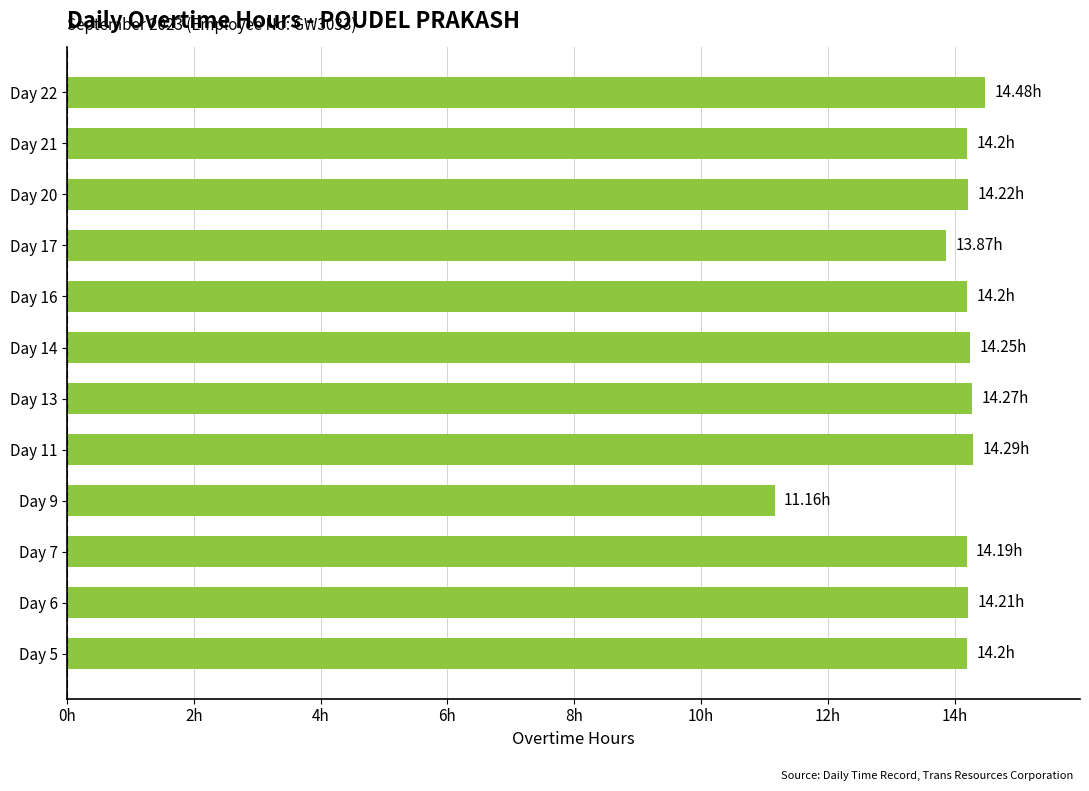

Are the bars horizontal?

Yes